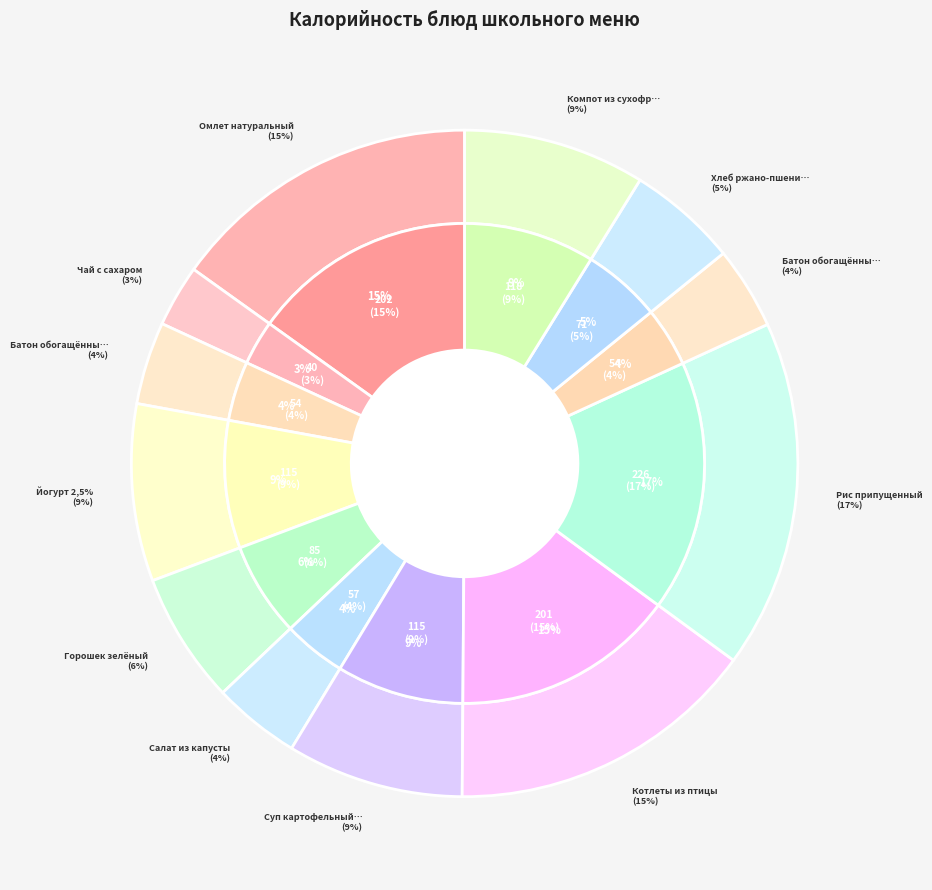

To the nearest percent, what is the combined percentage of Батон обогащённый (хлеб) and Рис припущенный?

21%